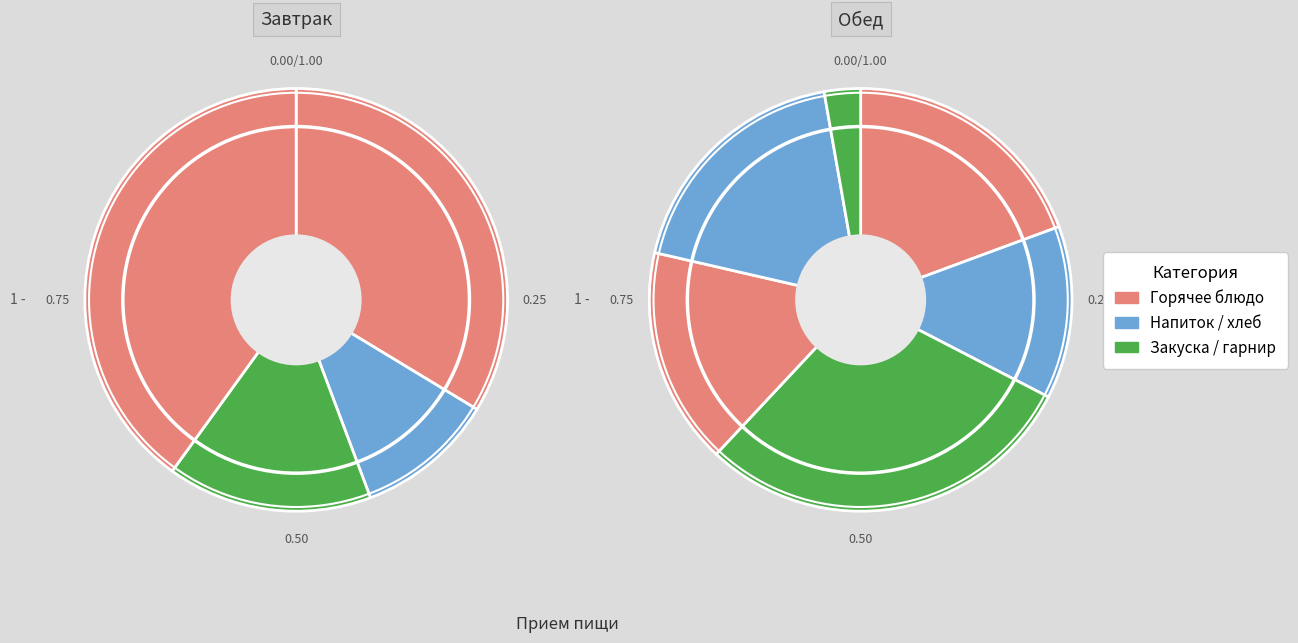

How many slices are in this pie chart?

4